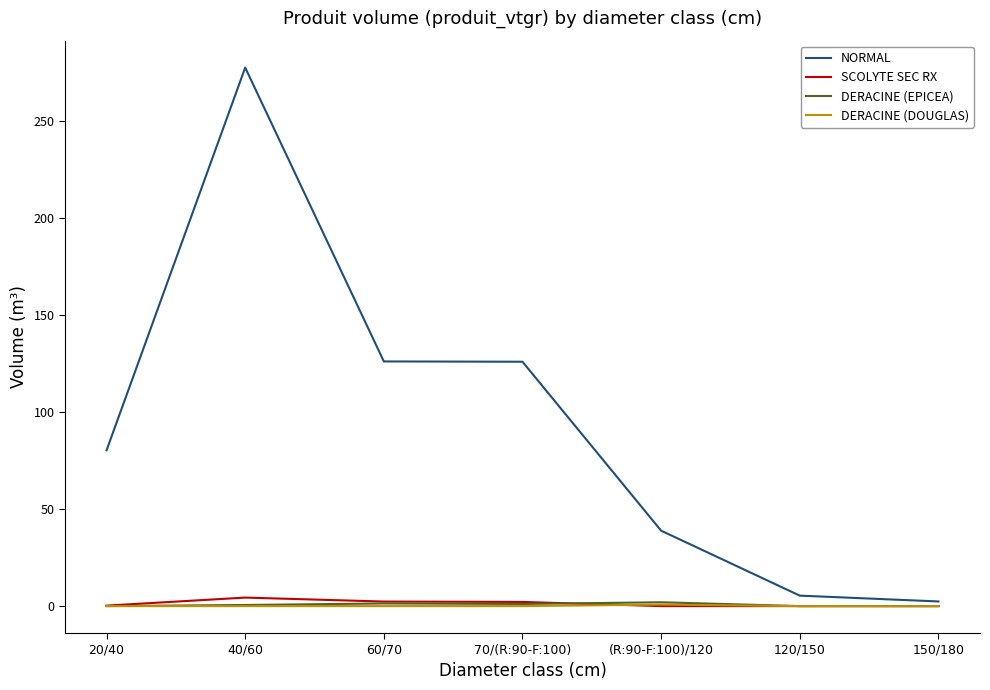

Between 20/40 and 150/180, which series saw the biggest shift?

NORMAL